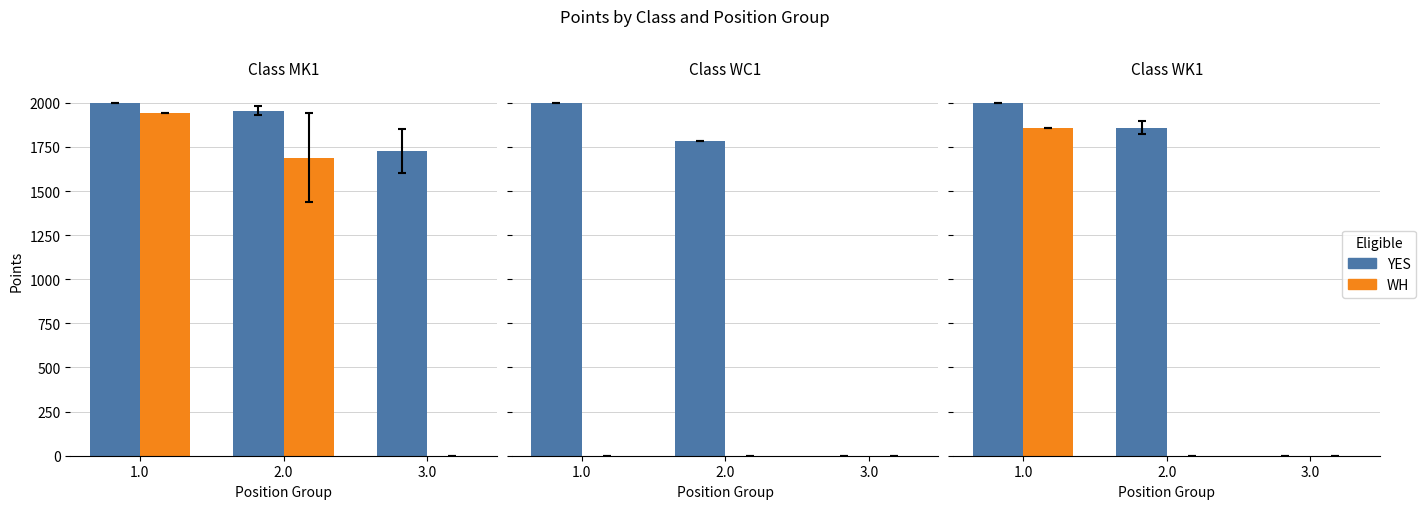

List the series in order of their peak value, lowest first.

WH, YES